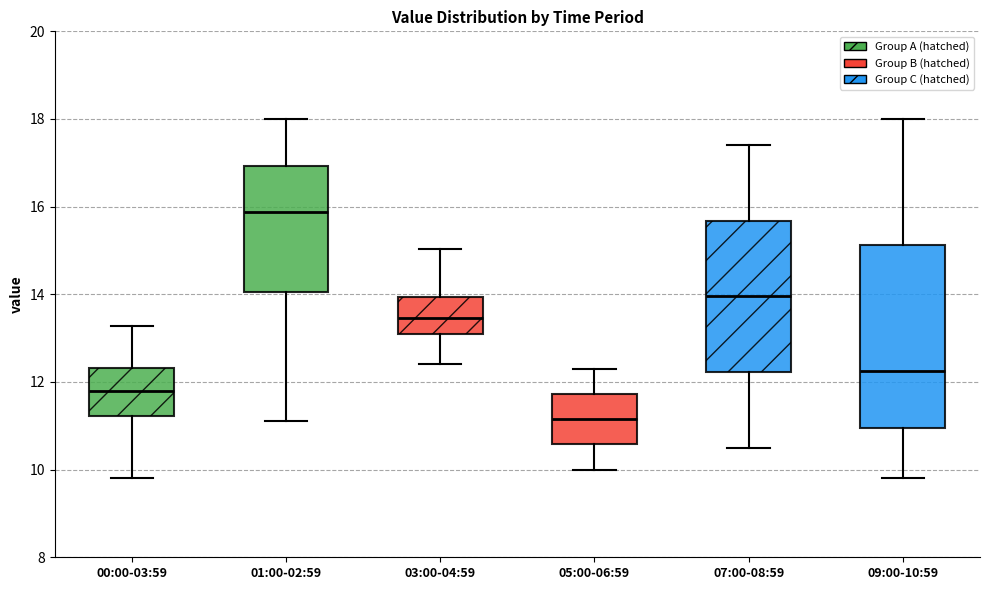

Reading left to right, read every box against the y-axis: the position of its median line, the range the box covers, and the ends of its whiskers. The values are not printed on the chart, so give them approximately, as read against the axis.

00:00-03:59: median 11.8, box 11.2 to 12.4, whiskers 9.8 to 13.2
01:00-02:59: median 15.8, box 14.0 to 17.0, whiskers 11.2 to 18.0
03:00-04:59: median 13.4, box 13.2 to 14.0, whiskers 12.4 to 15.0
05:00-06:59: median 11.2, box 10.6 to 11.8, whiskers 10.0 to 12.4
07:00-08:59: median 14.0, box 12.2 to 15.6, whiskers 10.6 to 17.4
09:00-10:59: median 12.2, box 11.0 to 15.2, whiskers 9.8 to 18.0